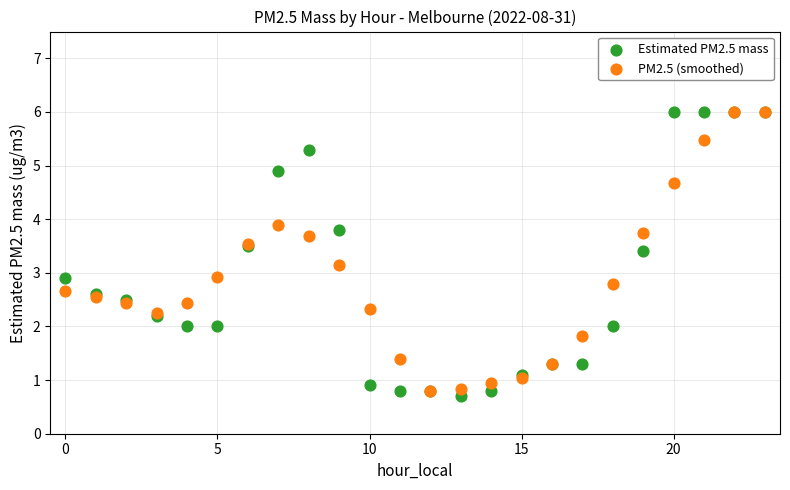

Which series reaches the minimum Y coordinate?

Estimated PM2.5 mass